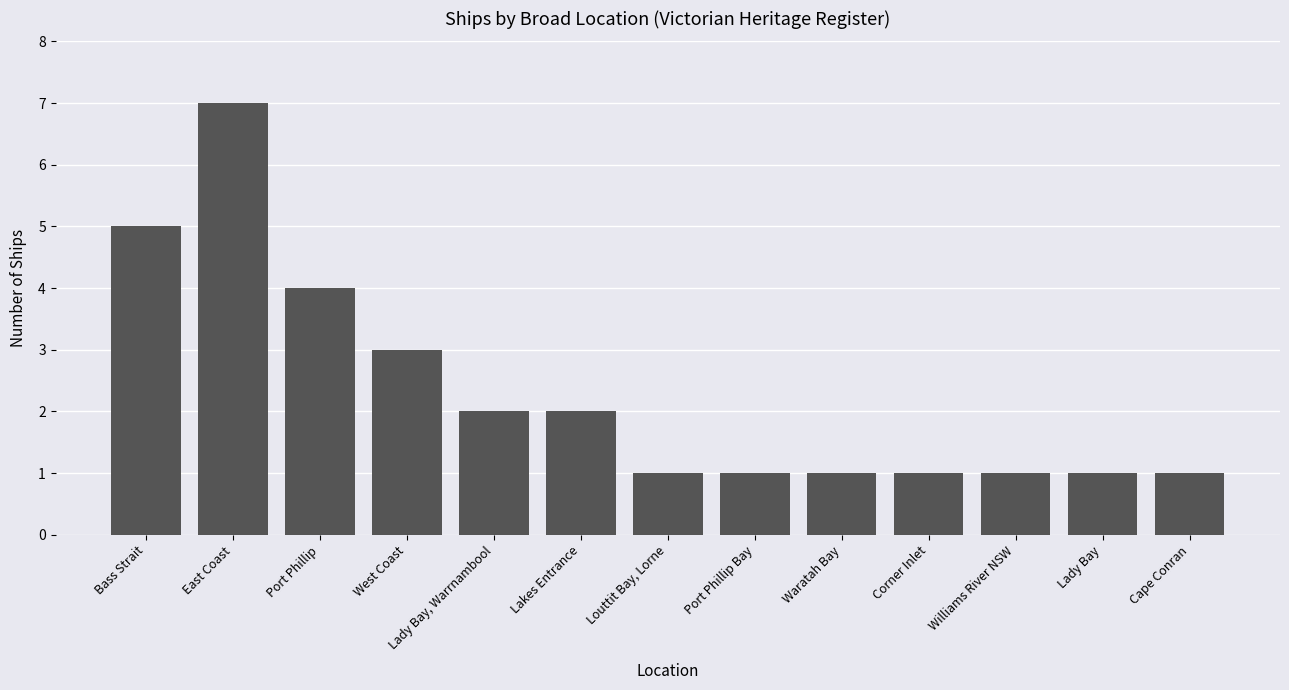

Which has a higher value, Port Phillip or Waratah Bay?

Port Phillip